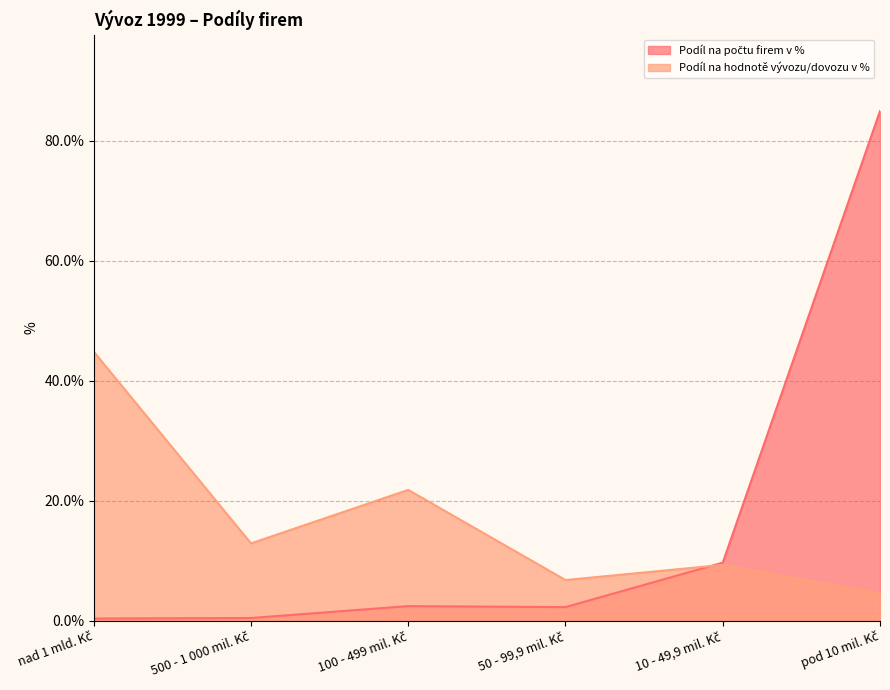

How many data points does each series have?

6